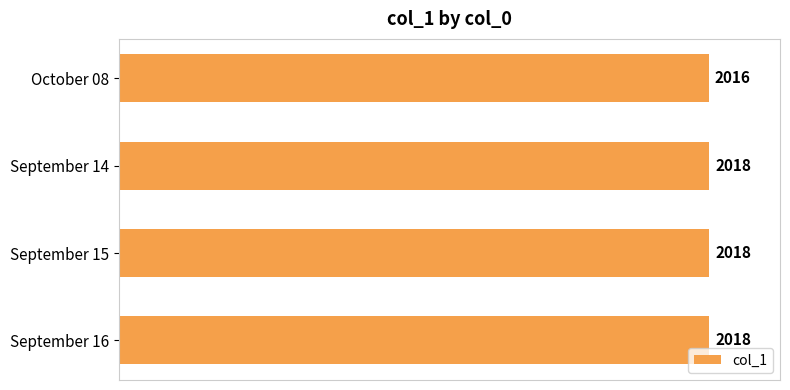

Reading top to bottom, extract all data points from this chart.

October 08=2016	September 14=2018	September 15=2018	September 16=2018